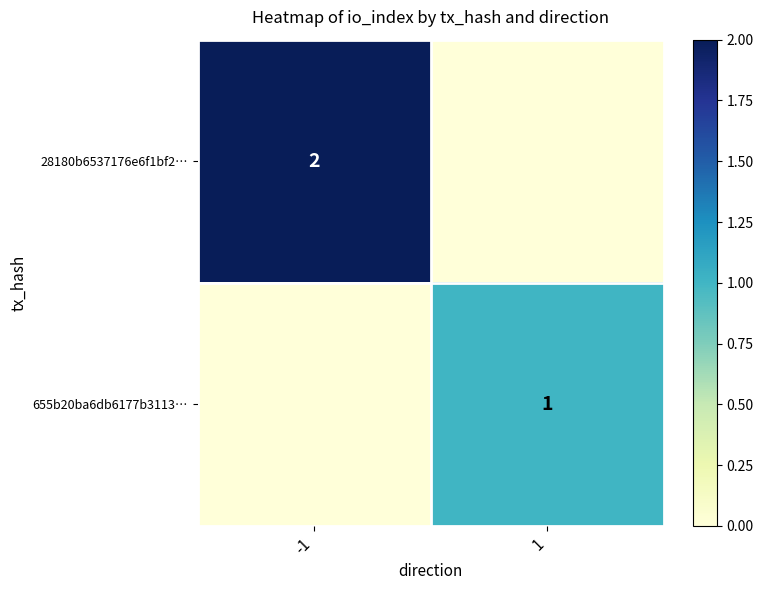

At which category is the sum across all series the highest?

-1